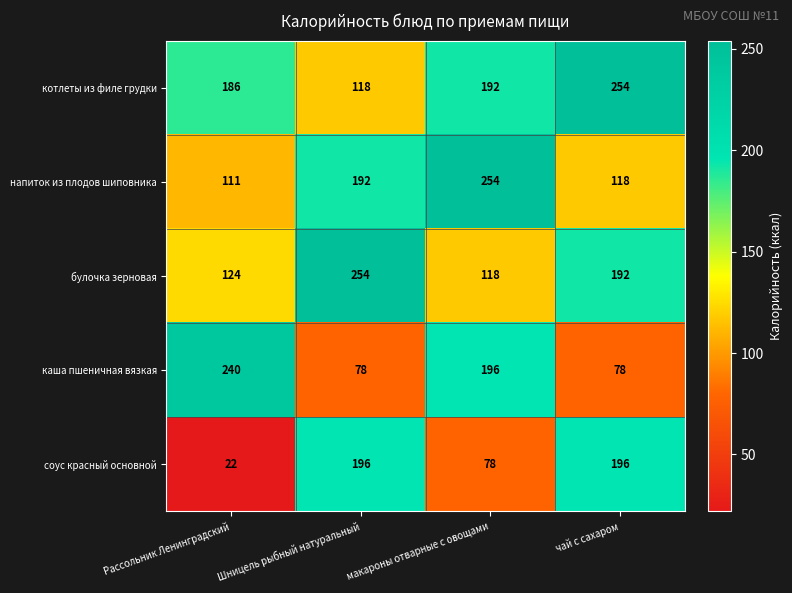

Which series changed the most between Рассольник Ленинградский and Шницель рыбный натуральный?

соус красный основной